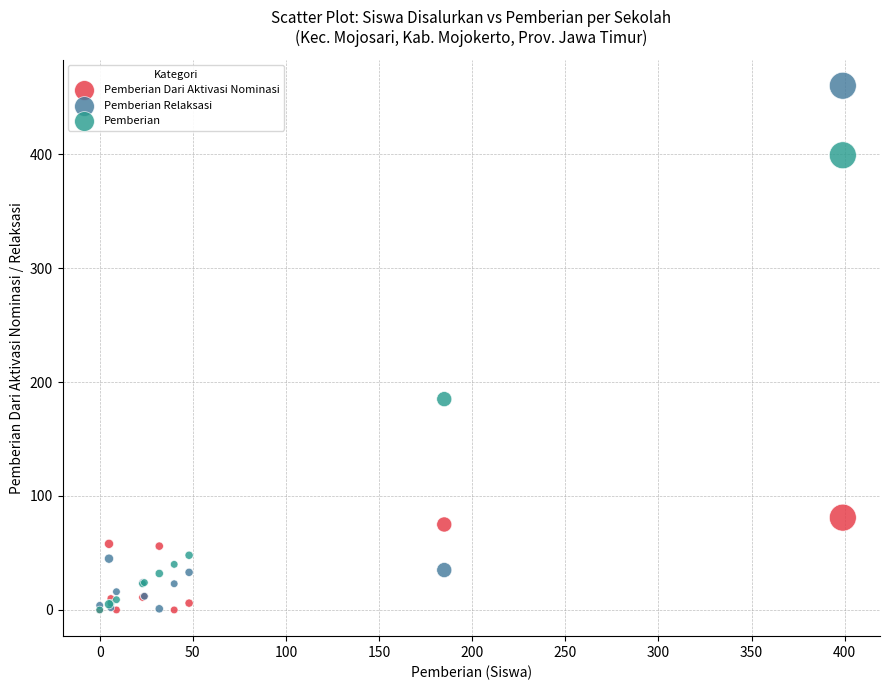

What are all the series names shown in the legend?

Pemberian Dari Aktivasi Nominasi, Pemberian Relaksasi, Pemberian